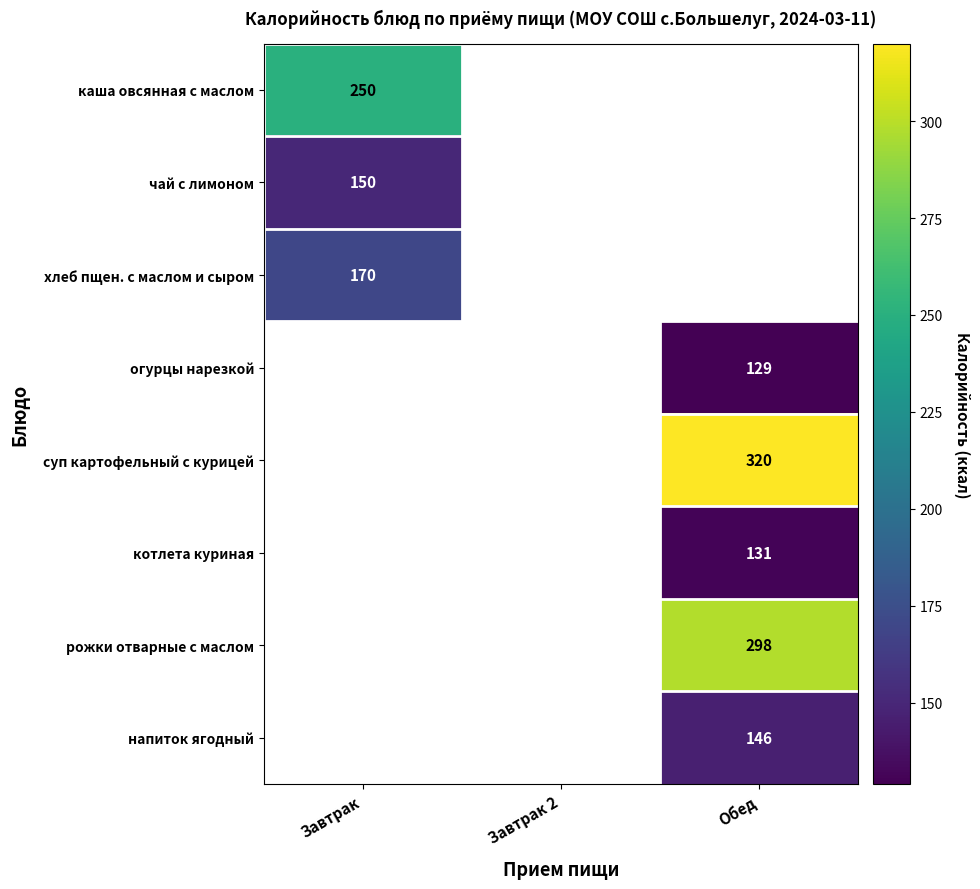

Which category has the lowest value across all series?

Обед